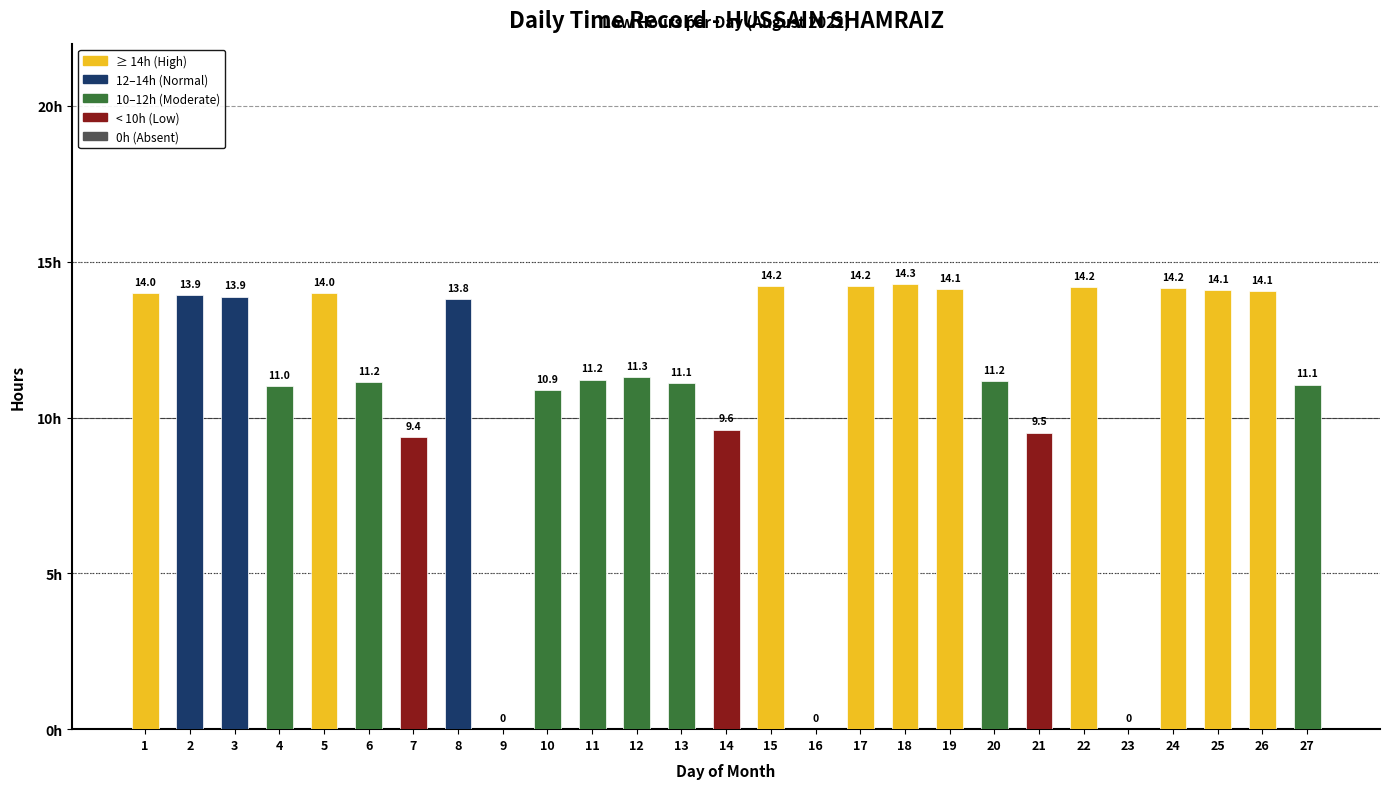

What is the change in value from 2 to 20?

-2.8